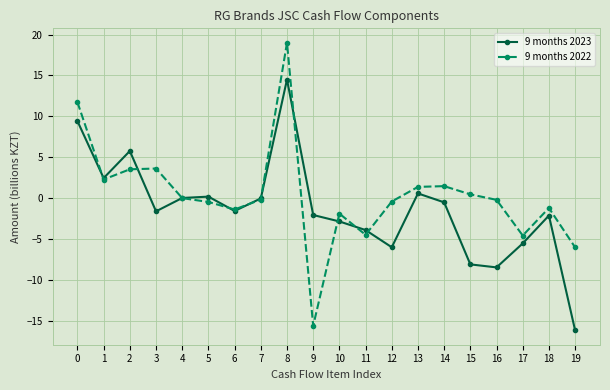

Is it true that 9 months 2023 equals -0.7 at 9?

False